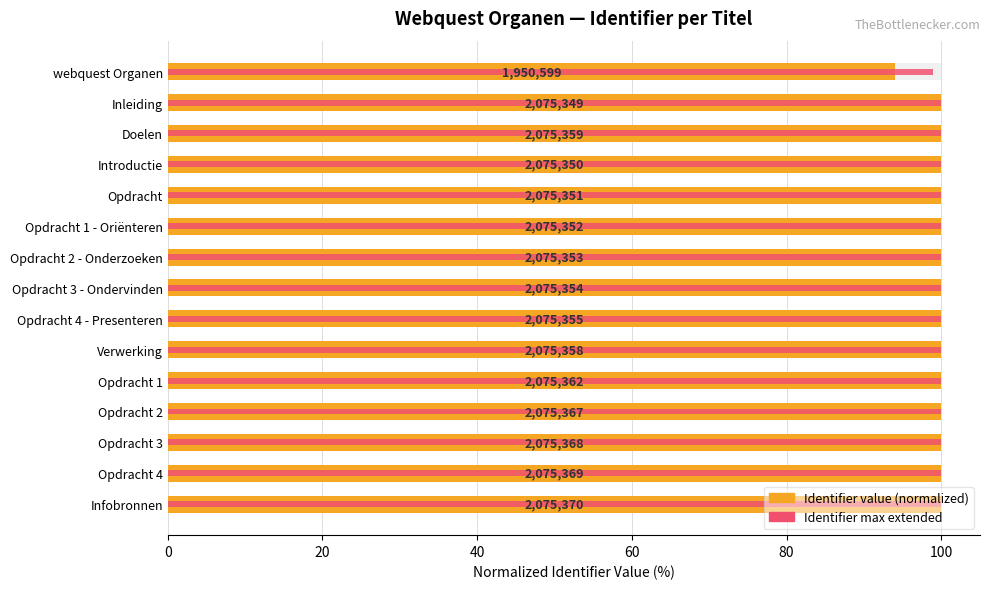

Reading left to right, extract all data points from this chart.

Identifier (normalized %): 94.0	100.0	100.0	100.0	100.0	100.0	100.0	100.0	100.0	100.0	100.0	100.0	100.0	100.0	100.0
Identifier max (extended %): 99.0	100.0	100.0	100.0	100.0	100.0	100.0	100.0	100.0	100.0	100.0	100.0	100.0	100.0	100.0